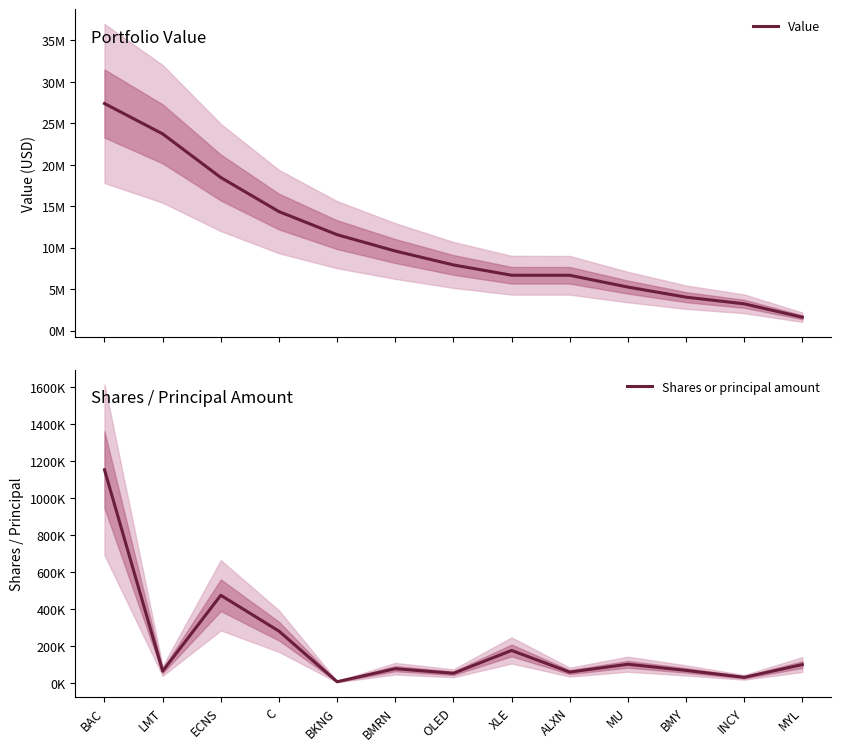

Is it true that Value equals 23719000 at LMT?

True